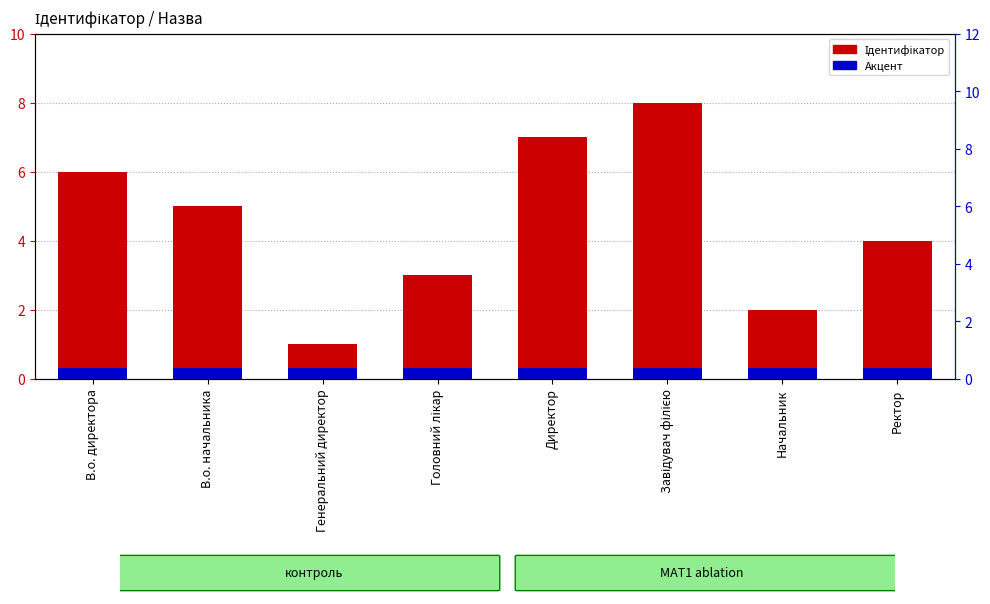

List the series in order of their overall mean, highest first.

Ідентифікатор, Акцент